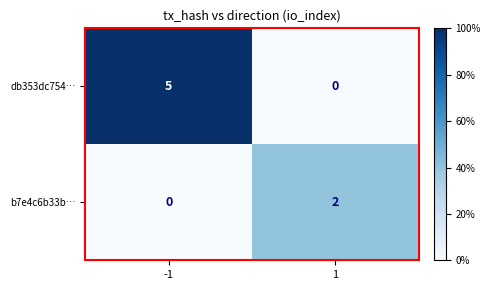

At -1, list the series in order from smallest to largest.

b7e4c6b33b…, db353dc754…